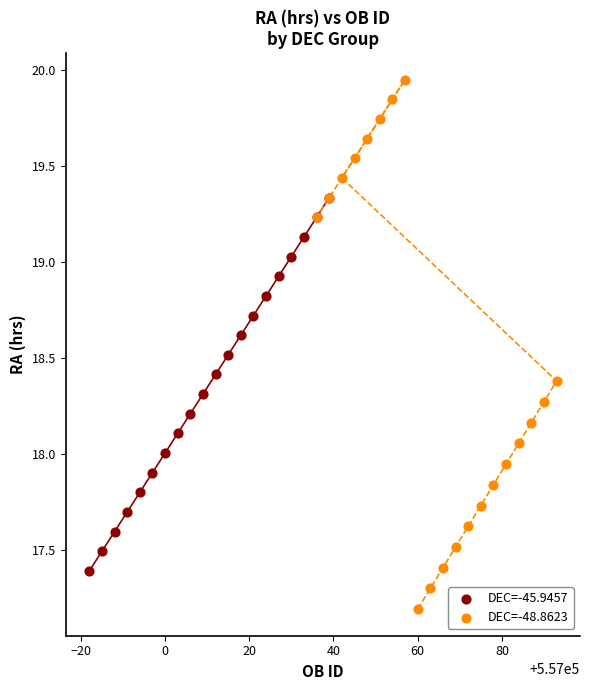

Which series reaches the maximum Y coordinate?

DEC=-48.8623